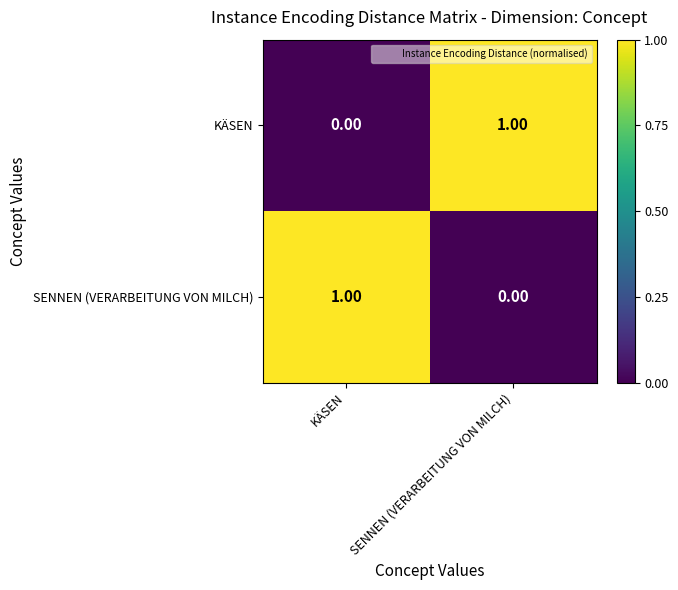

What is the spread (max minus min) of values at KÄSEN?

1